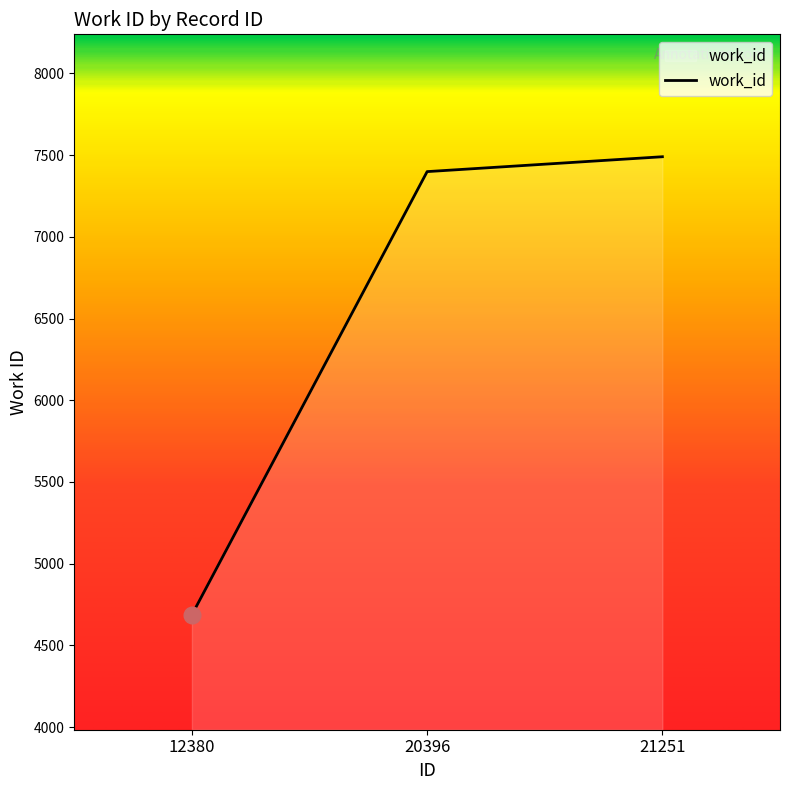

Reading left to right, what are all the values shown in this chart?

4687	7399	7490